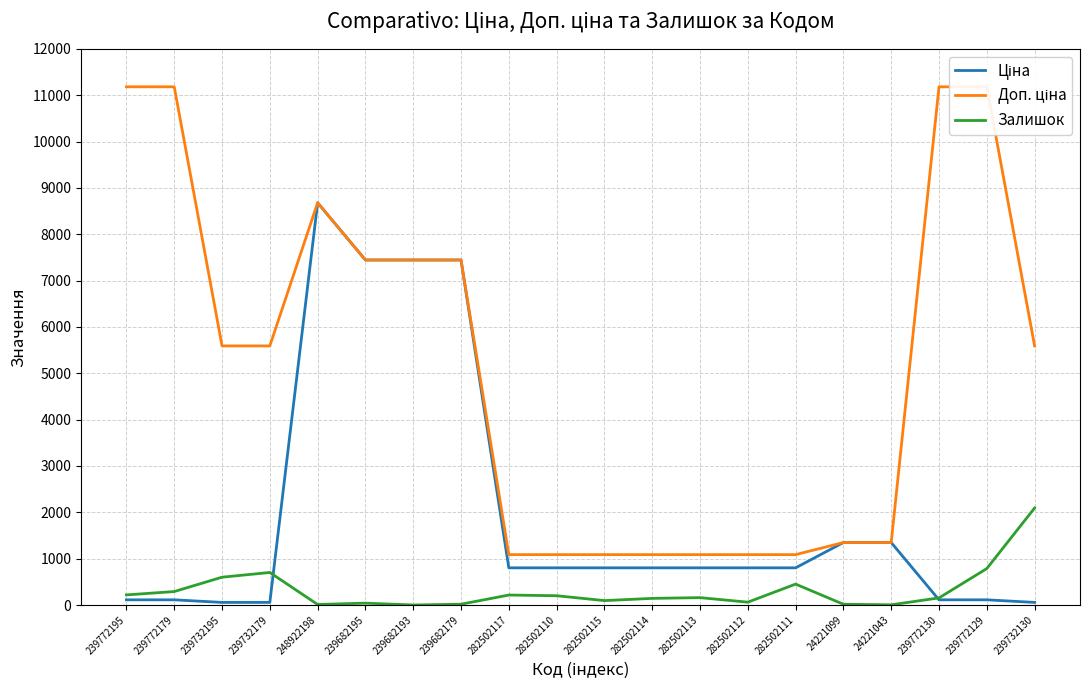

True or false: Ціна and Залишок intersect in this chart.

True